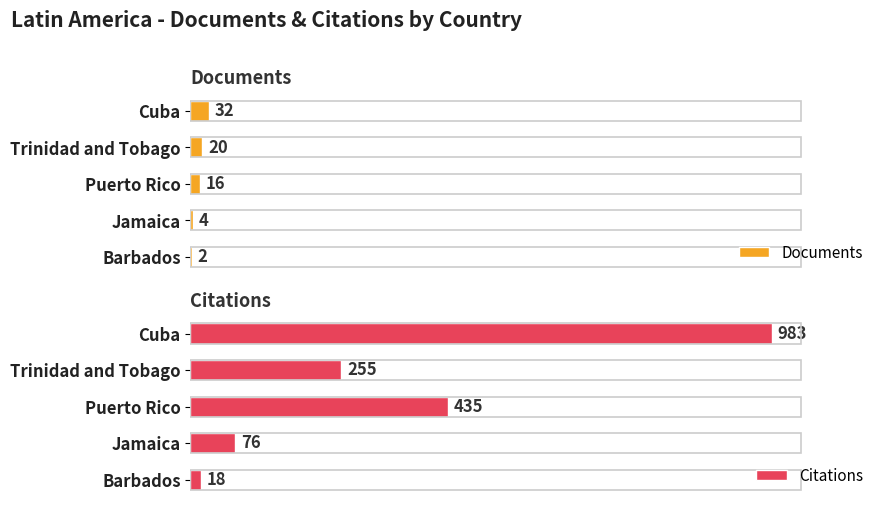

How many categories are shown in the chart?

5